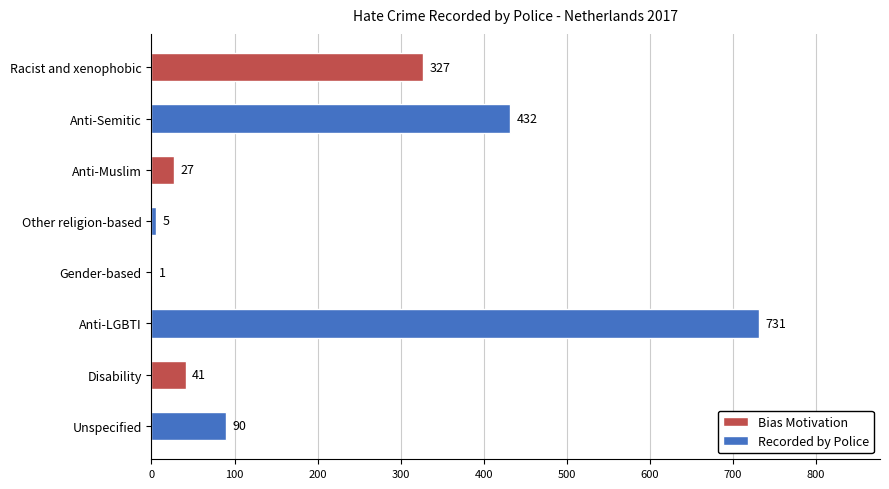

At which label is the value closest to 366?

Racist and xenophobic